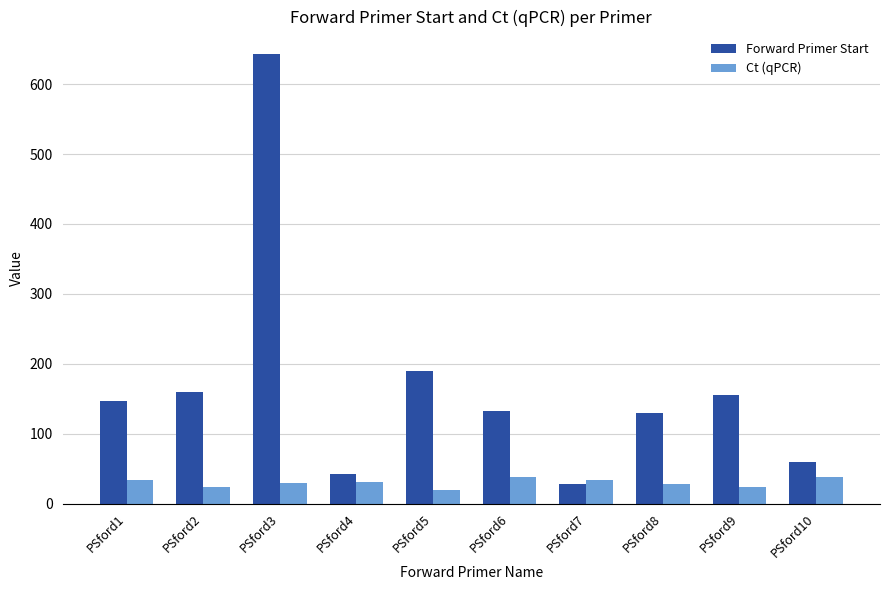

True or false: Ct (qPCR) has a value of 23.8 at PSford2.

True